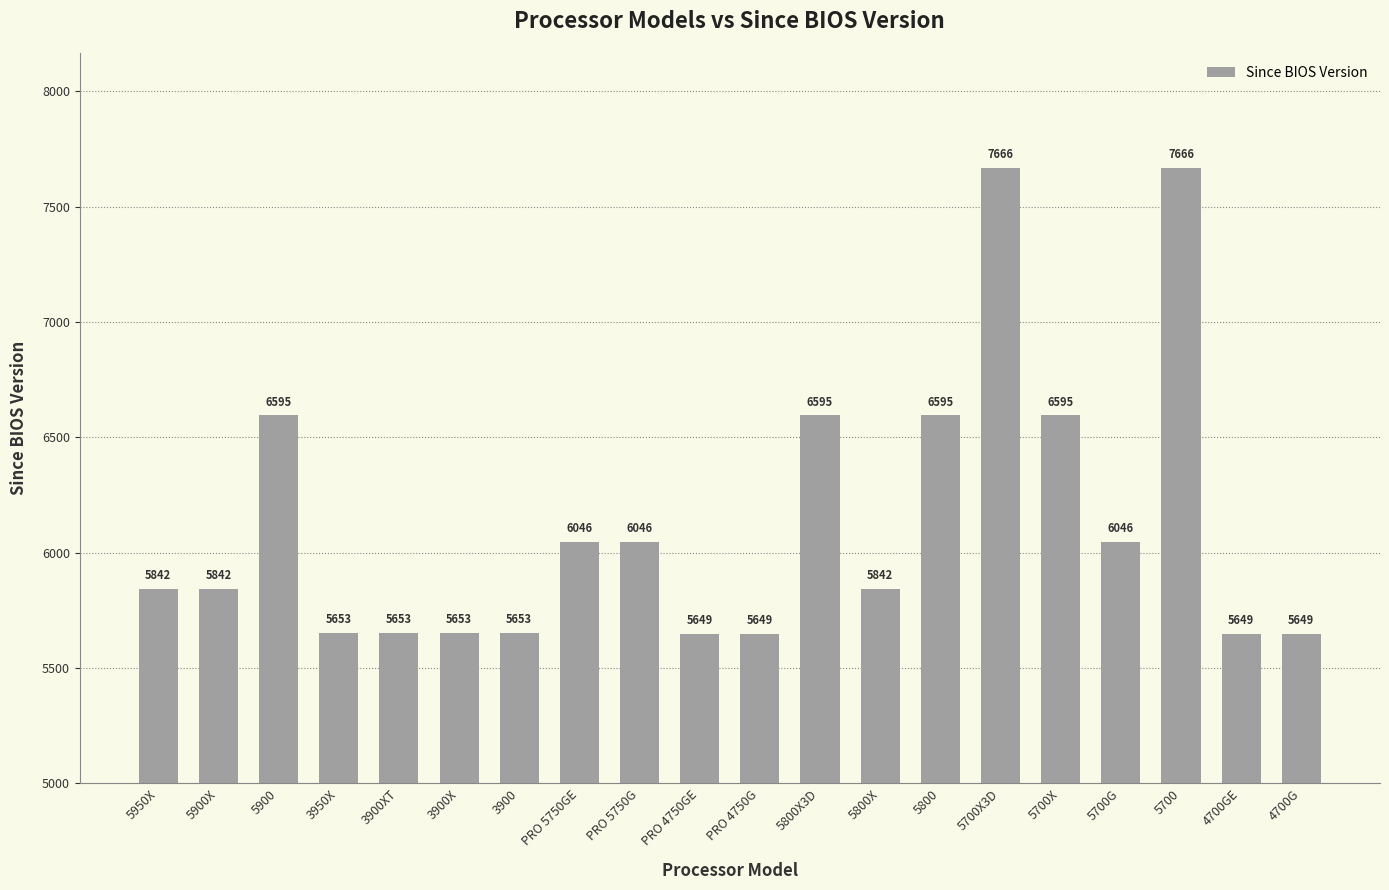

How many bars are there in total?

20